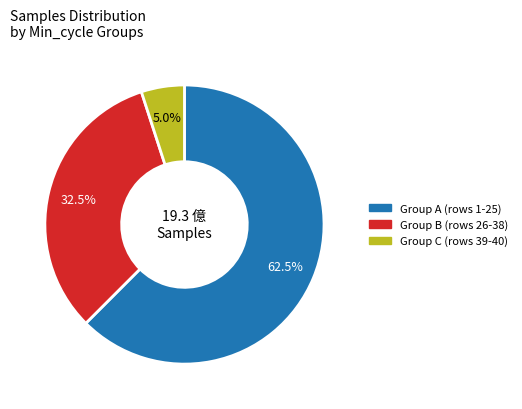

Is there a majority slice in this chart?

Yes